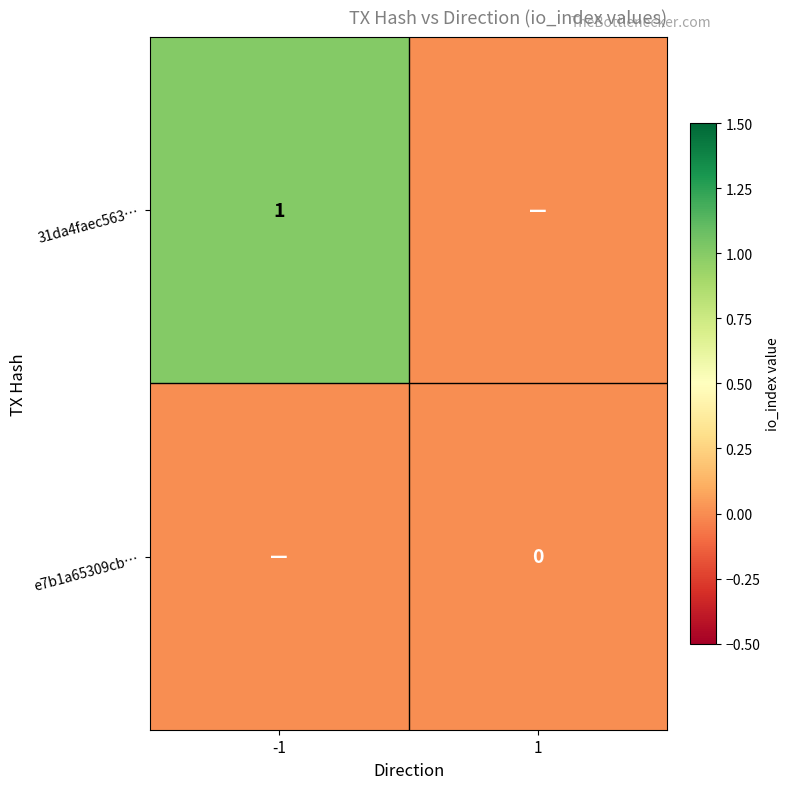

Which has a higher value, 1 or -1?

-1